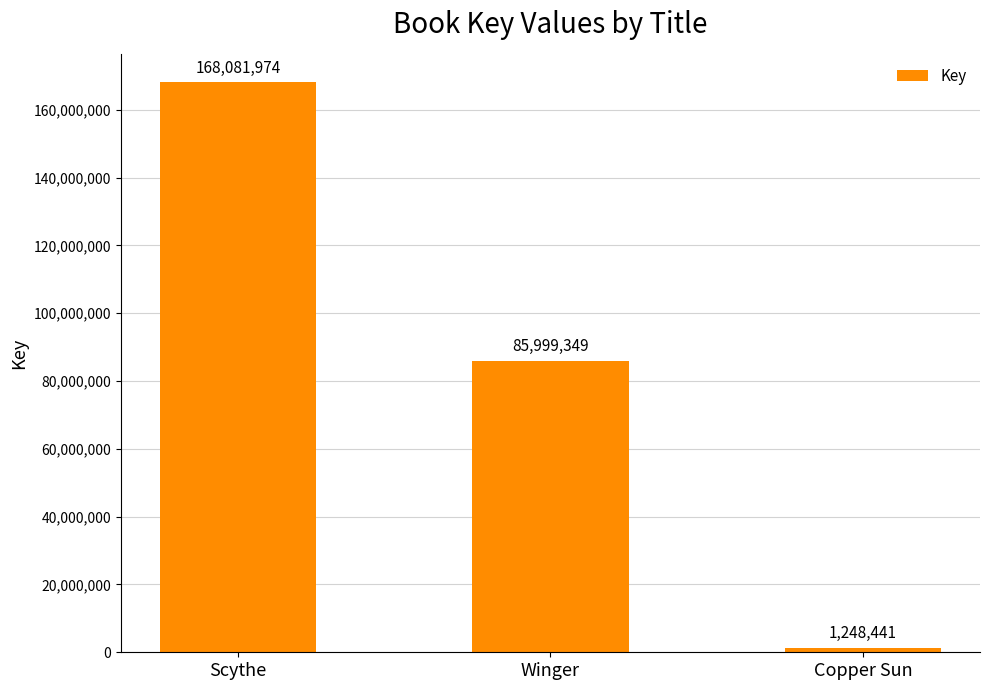

What is the sum of all values?

255329764